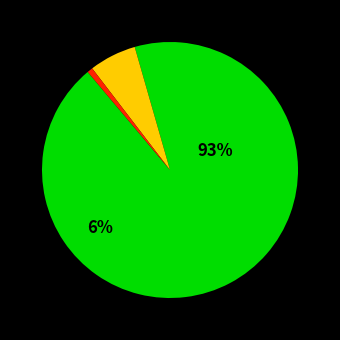

Approximately how many times larger is the value at ALBA compared to ATACAMA_GX_CHILE?

0.4